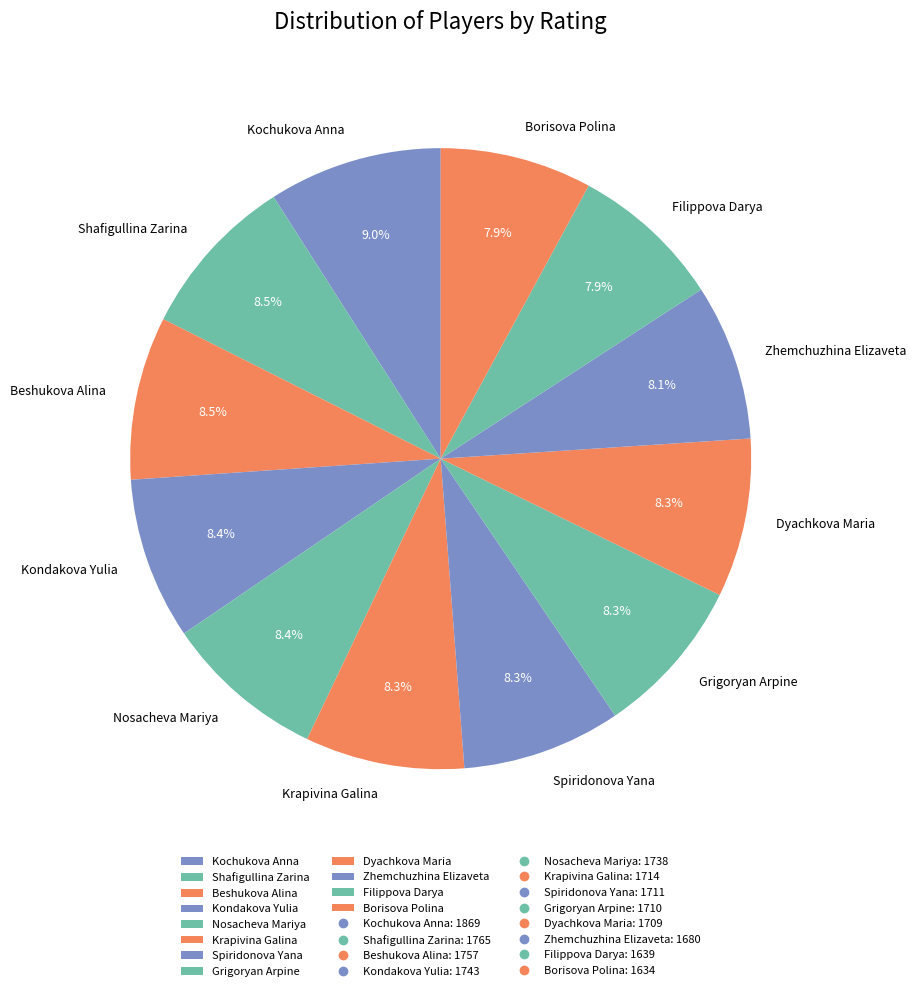

What percentage is NOT represented by Shafigullina Zarina?

91.5%